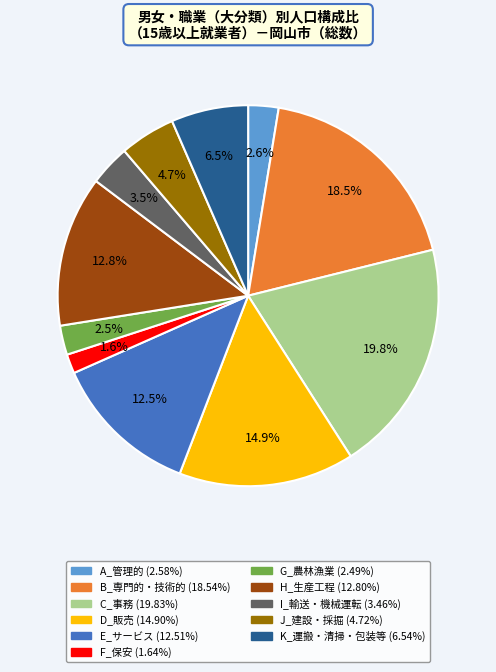

Is there any slice that represents more than half of the pie?

No